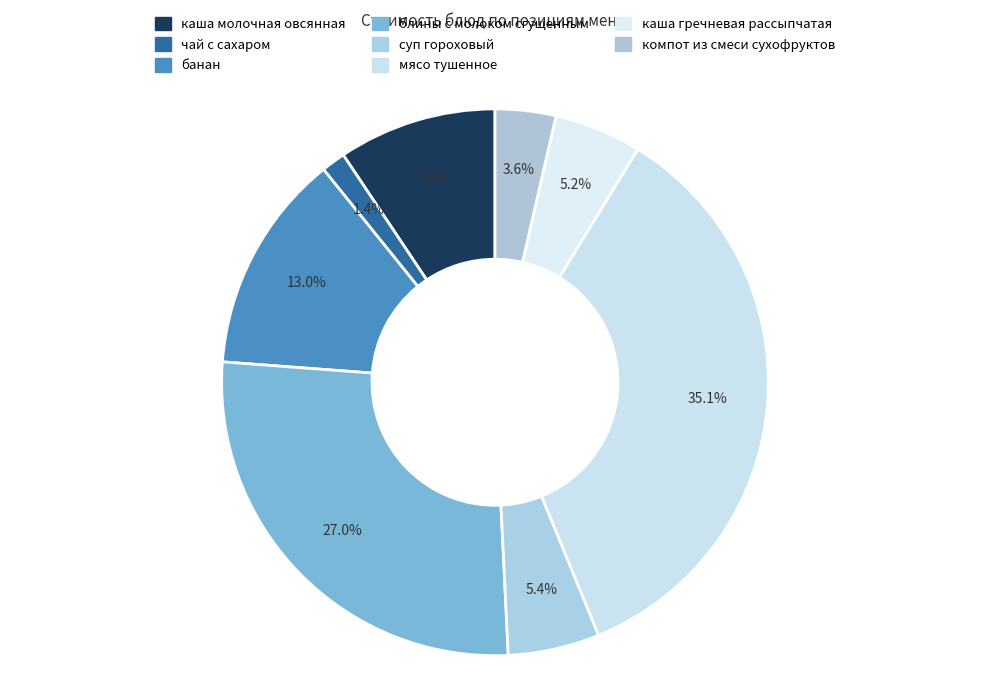

What percentage is the блины с молоком сгущенным slice, to the nearest percent?

27%